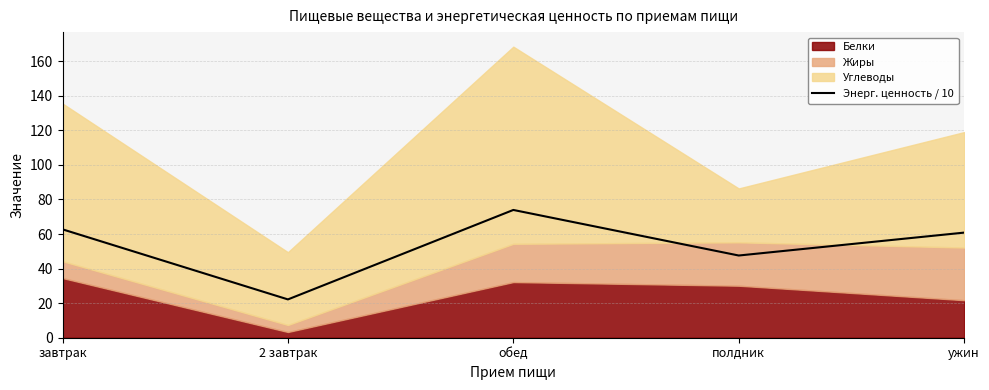

Which has a higher value, полдник or завтрак?

завтрак